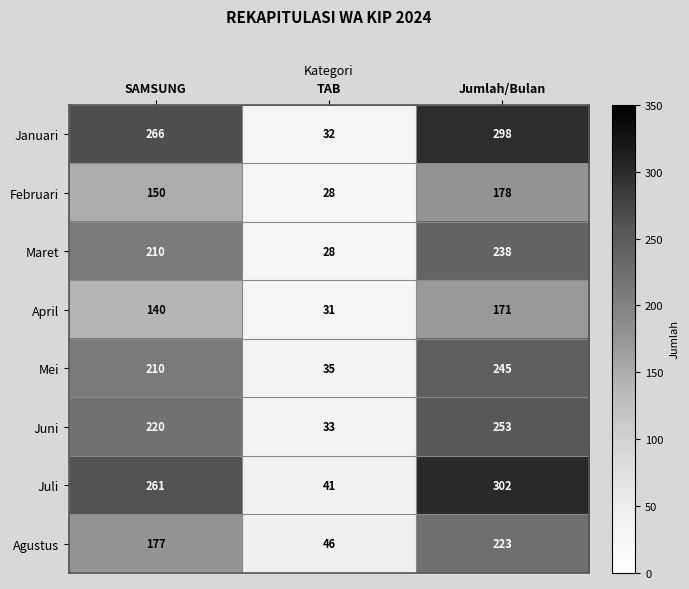

What is the total value across all series at Jumlah/Bulan?

1908